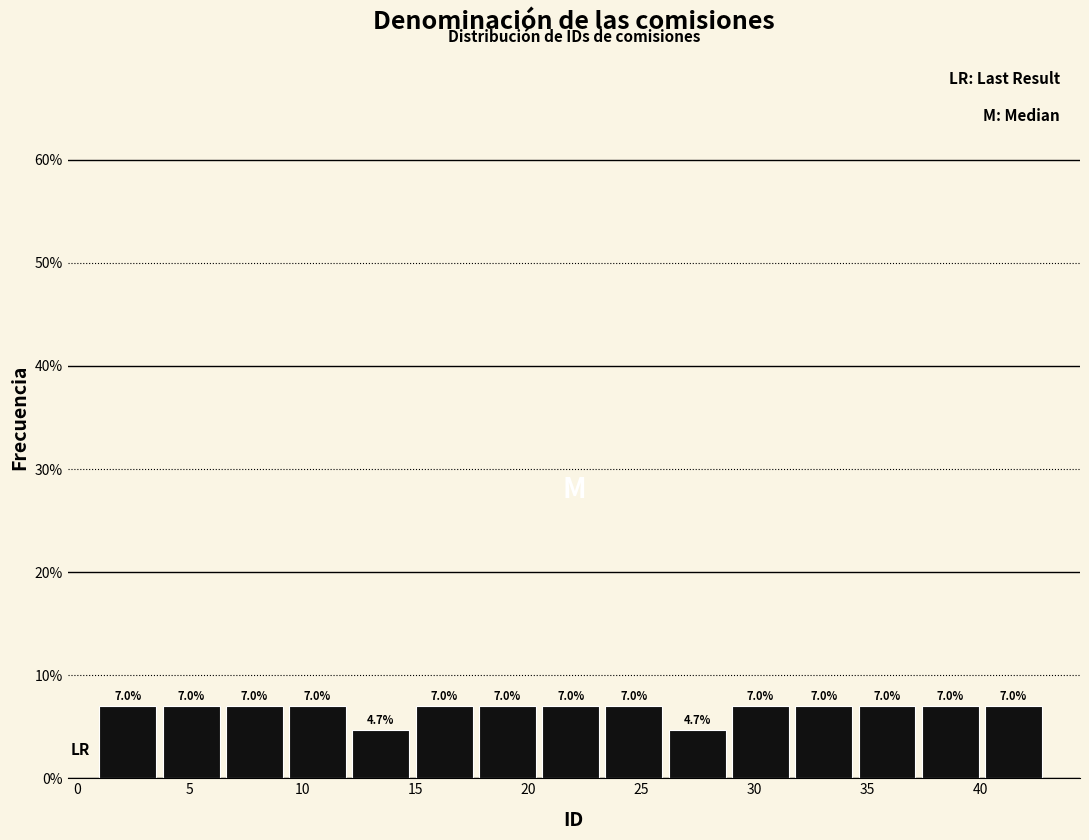

Reading left to right, transcribe this chart: for each bar, give the range it covers on the x-axis and its height. The bar edges are not printed on the chart, so give them approximately, as read against the axis.

1.0 to 3.8: 7.0
3.8 to 6.6: 7.0
6.6 to 9.4: 7.0
9.4 to 12.2: 7.0
12.2 to 15.0: 4.7
15.0 to 17.8: 7.0
17.8 to 20.6: 7.0
20.6 to 23.4: 7.0
23.4 to 26.2: 7.0
26.2 to 29.0: 4.7
29.0 to 31.8: 7.0
31.8 to 34.6: 7.0
34.6 to 37.4: 7.0
37.4 to 40.2: 7.0
40.2 to 43.0: 7.0